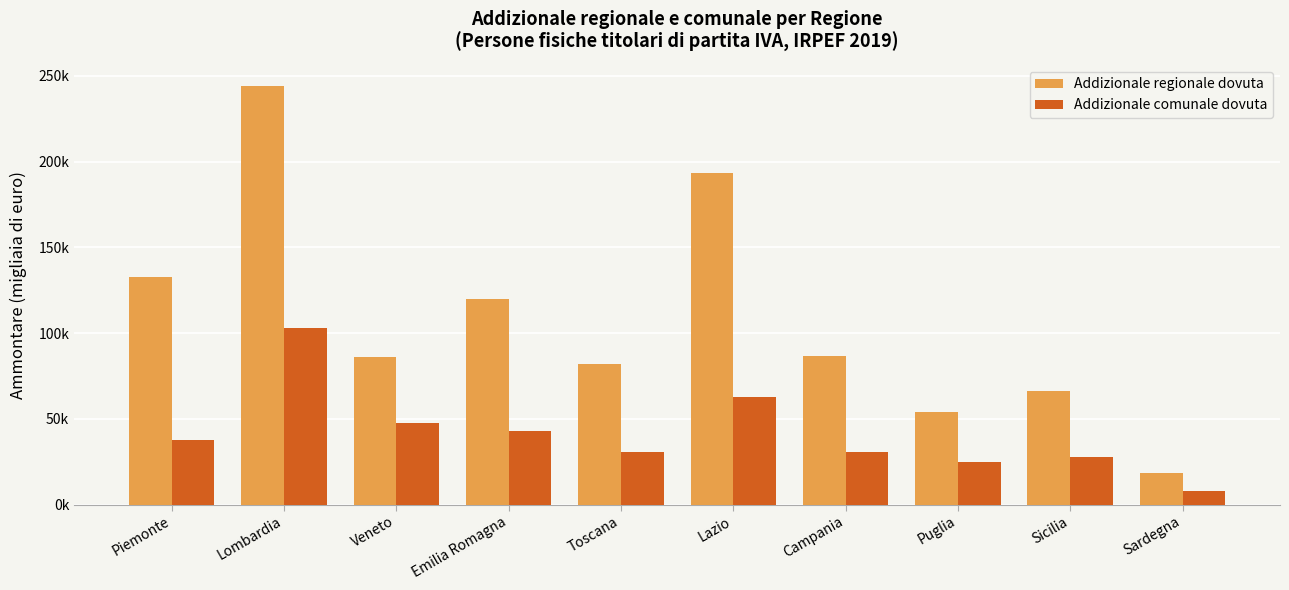

Between Toscana and Lazio, which series saw the biggest shift?

Addizionale regionale dovuta